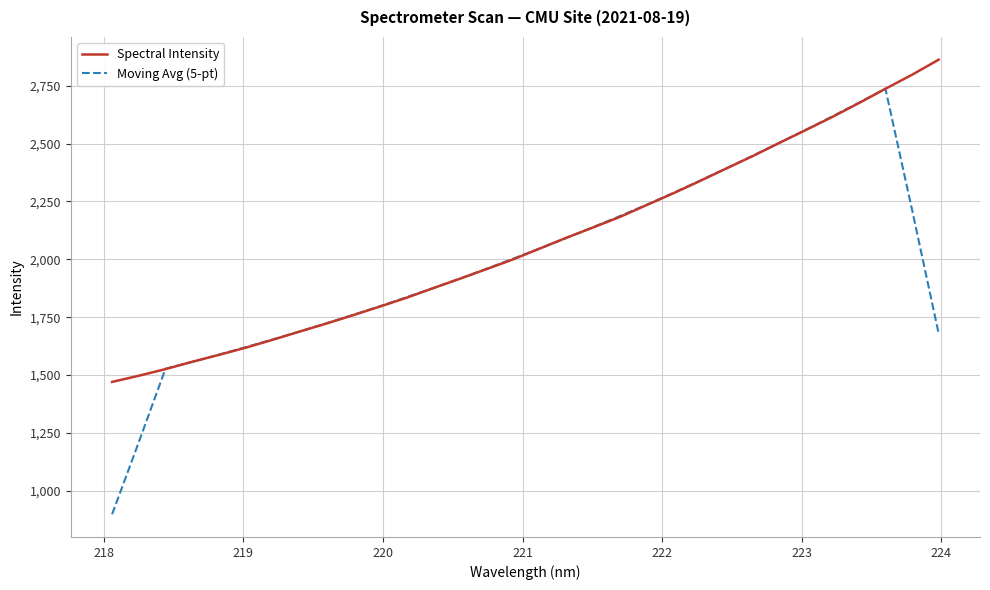

Rank the series by their maximum value, from highest to lowest.

Spectral Intensity, Moving Avg (5-pt)